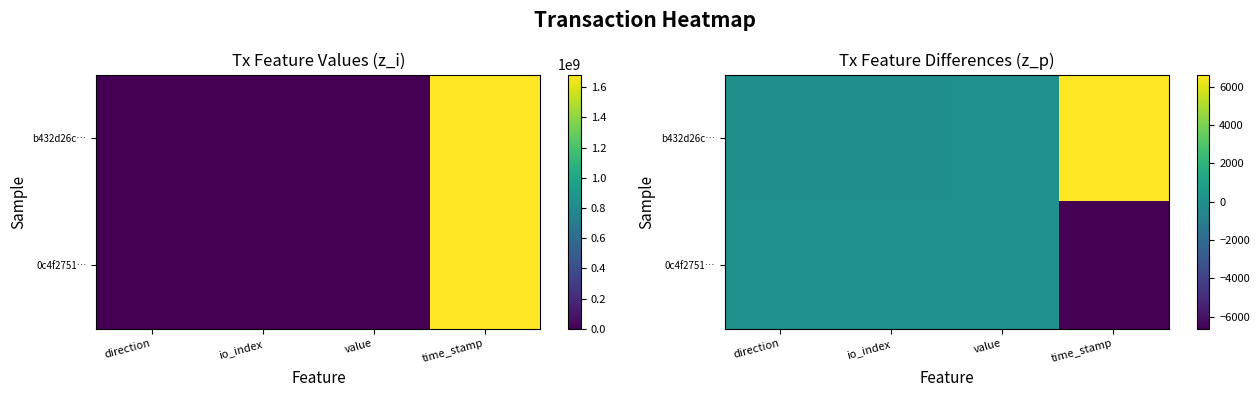

At which category does the chart reach its minimum across all series?

time_stamp